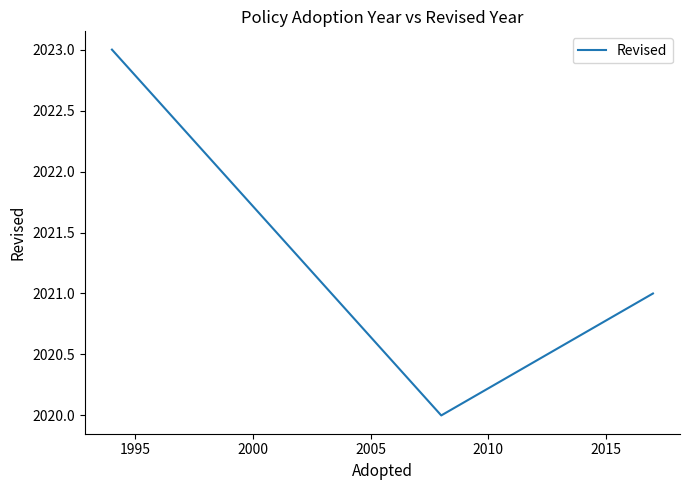

What is the smallest value displayed?

2020